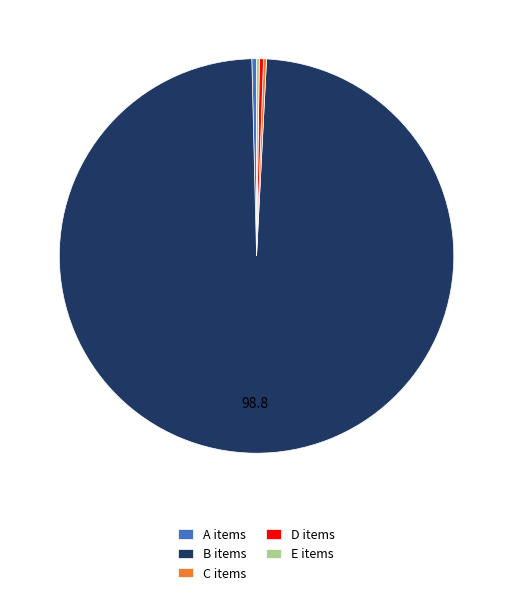

Does B items account for over 50% of the chart?

Yes